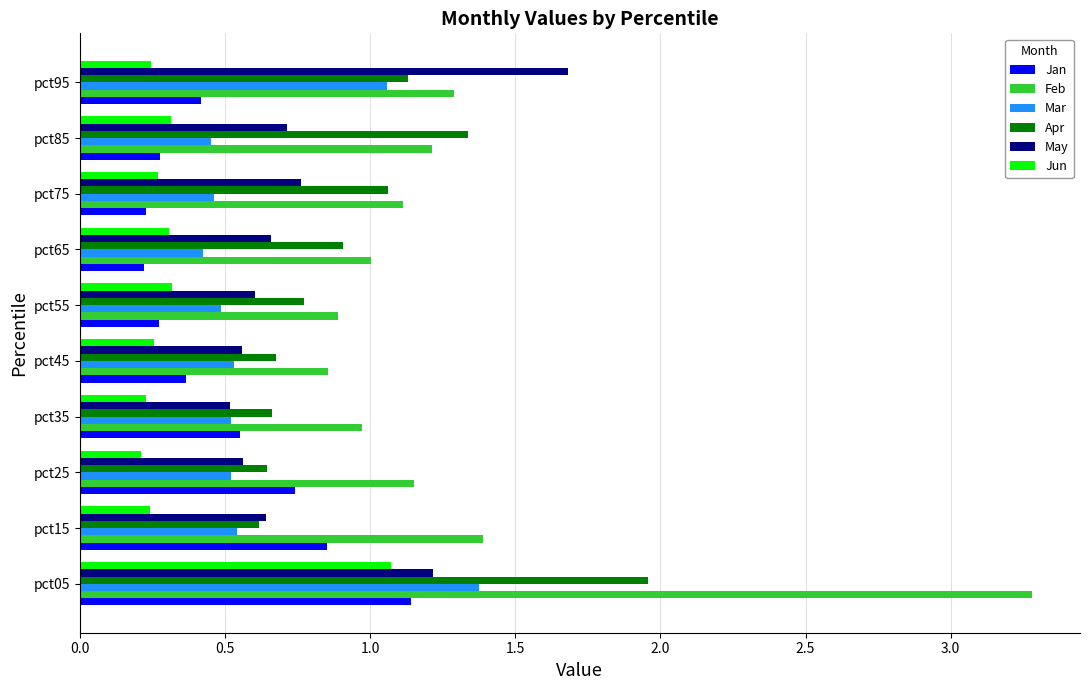

What value does the Feb series have at pct35?

1.0